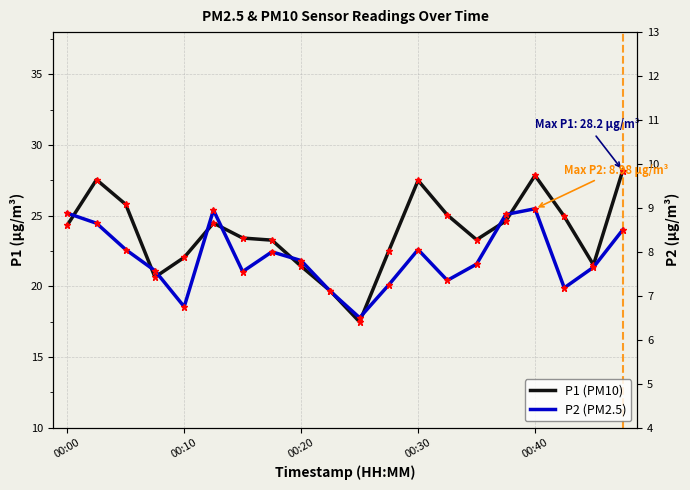

What is the difference between the second highest and second lowest values in the P1 (PM10) series?

8.2